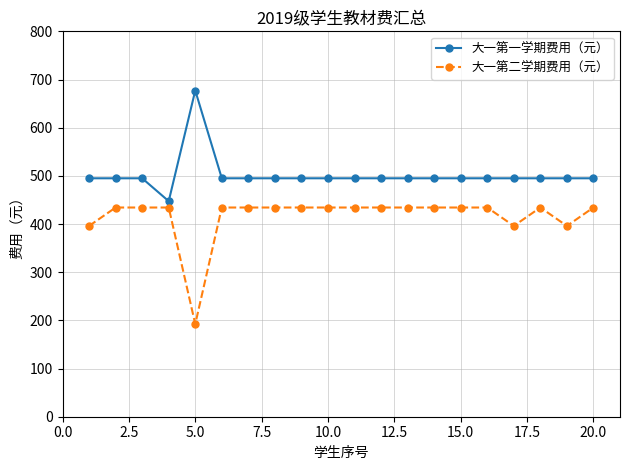

True or false: 大一第一学期费用（元） and 大一第二学期费用（元） intersect in this chart.

False